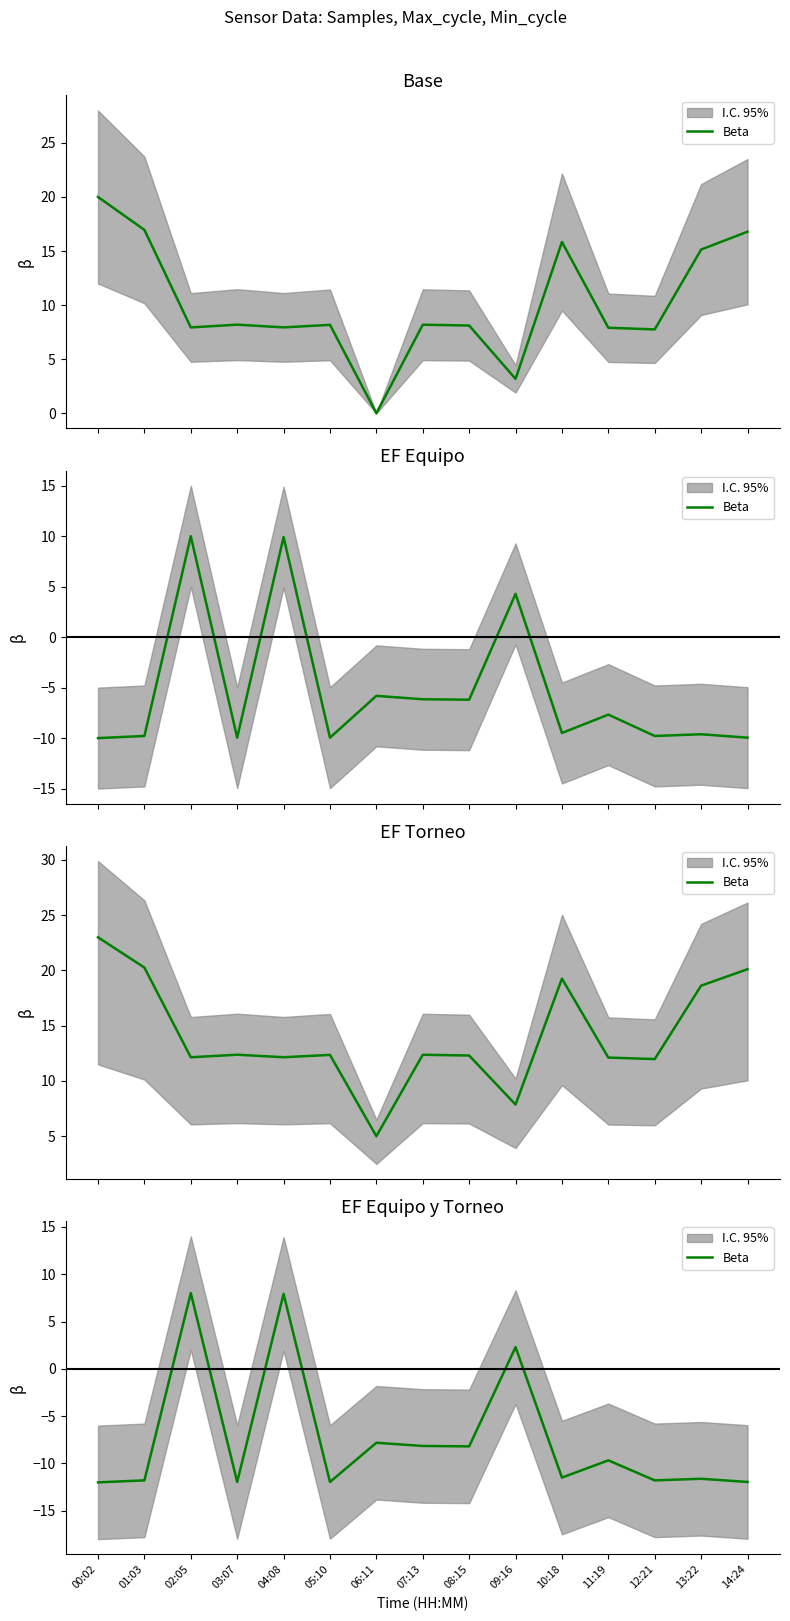

How many interior local peaks (higher than both neighbors) does the data have?

6